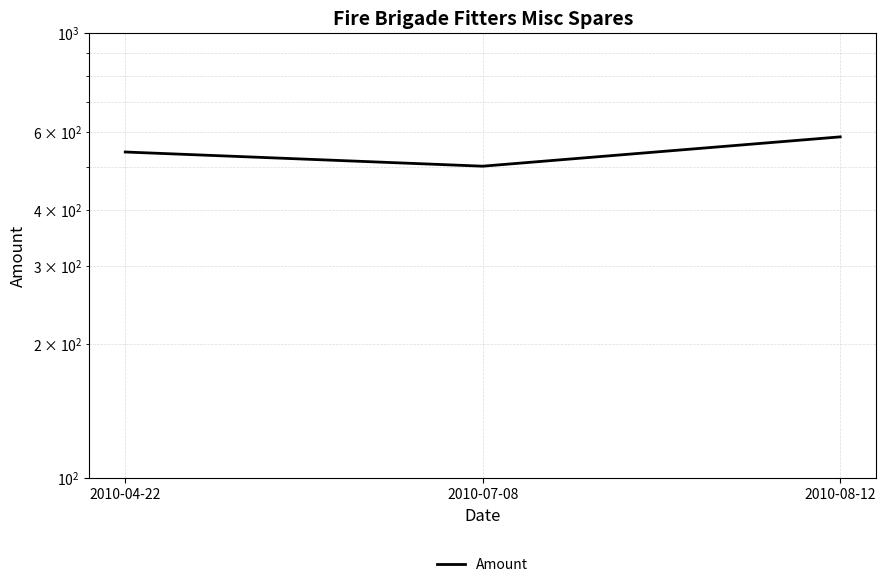

How many lines are shown in the chart?

1